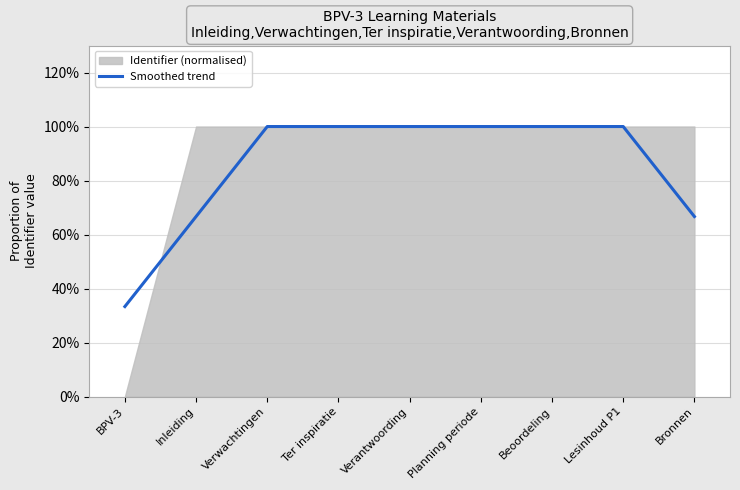

The value at Verwachtingen is 0.2. True or false?

False